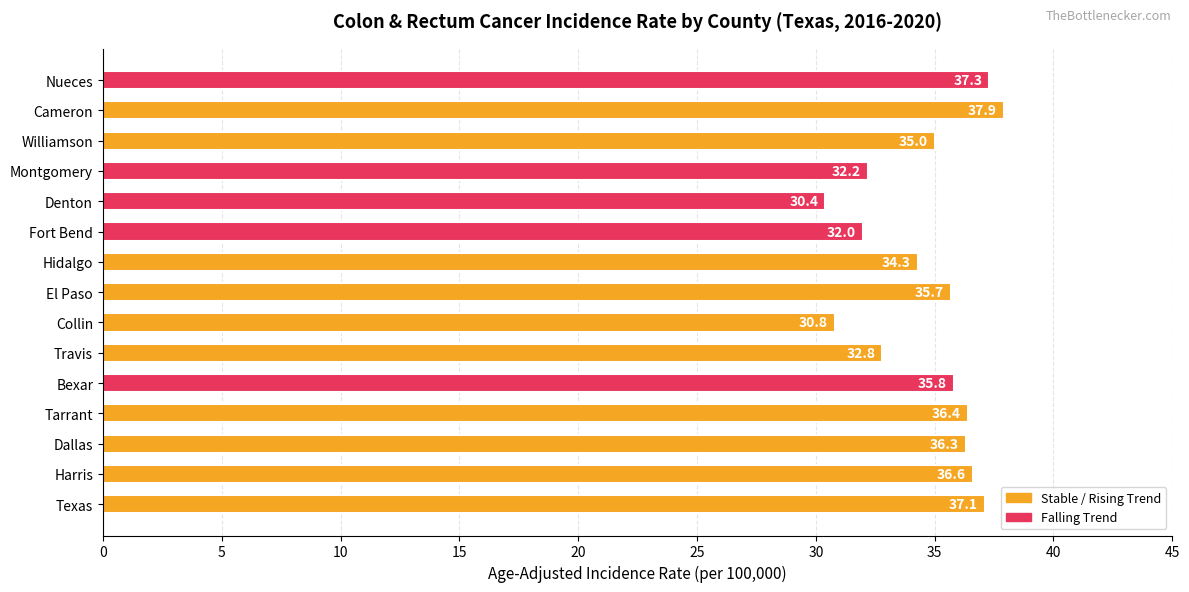

How many data points are less than 35?

6